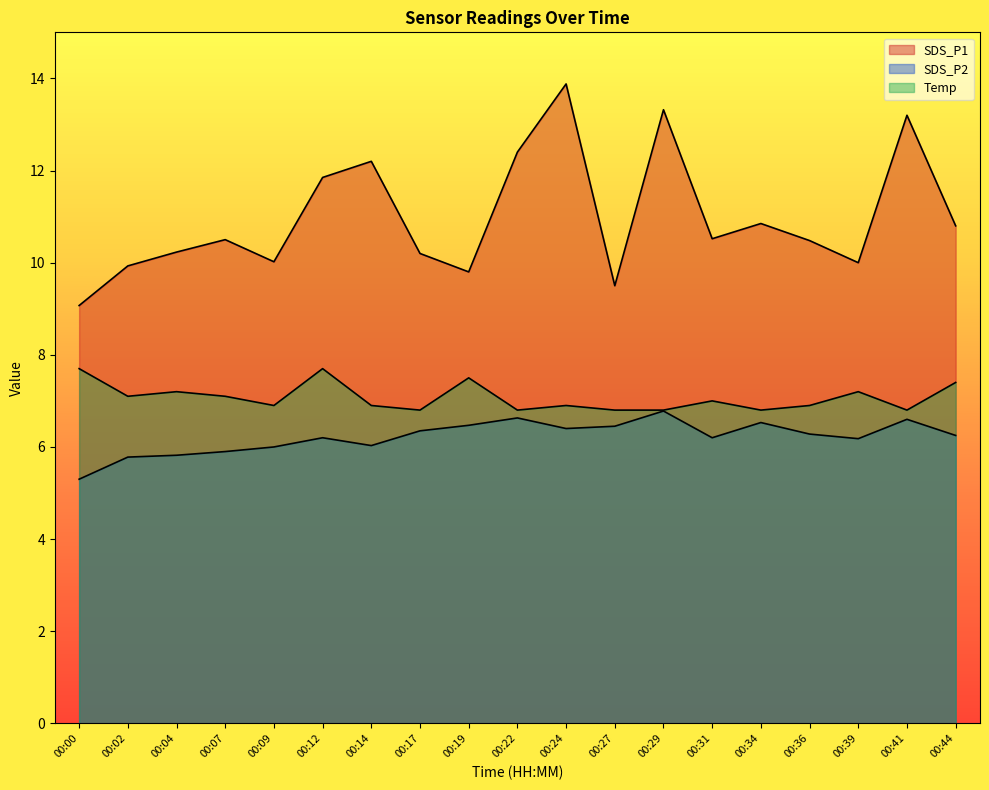

Reading left to right, what are all the values shown in this chart?

SDS_P1: 00:00=9.1	00:02=9.9	00:04=10.2	00:07=10.5	00:09=10.0	00:12=11.8	00:14=12.2	00:17=10.2	00:19=9.8	00:22=12.4	00:24=13.9	00:27=9.5	00:29=13.3	00:31=10.5	00:34=10.8	00:36=10.5	00:39=10.0	00:41=13.2	00:44=10.8
SDS_P2: 00:00=5.3	00:02=5.8	00:04=5.8	00:07=5.9	00:09=6.0	00:12=6.2	00:14=6.0	00:17=6.3	00:19=6.5	00:22=6.6	00:24=6.4	00:27=6.5	00:29=6.8	00:31=6.2	00:34=6.5	00:36=6.3	00:39=6.2	00:41=6.6	00:44=6.2
Temp: 00:00=7.7	00:02=7.1	00:04=7.2	00:07=7.1	00:09=6.9	00:12=7.7	00:14=6.9	00:17=6.8	00:19=7.5	00:22=6.8	00:24=6.9	00:27=6.8	00:29=6.8	00:31=7.0	00:34=6.8	00:36=6.9	00:39=7.2	00:41=6.8	00:44=7.4